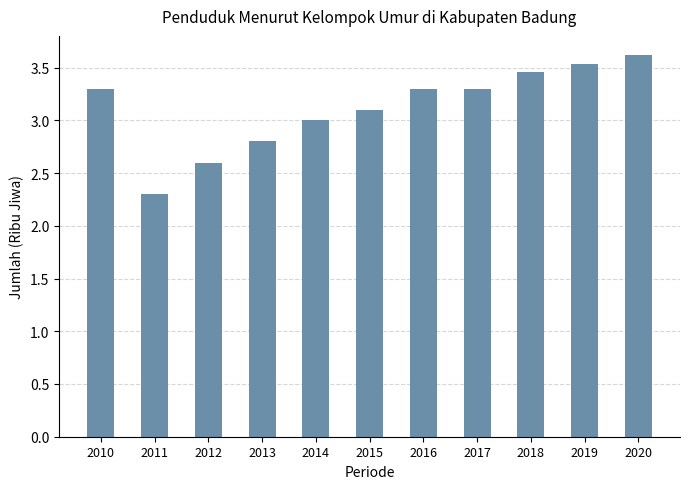

Approximately how many times larger is the value at 2010 compared to 2016?

1.0